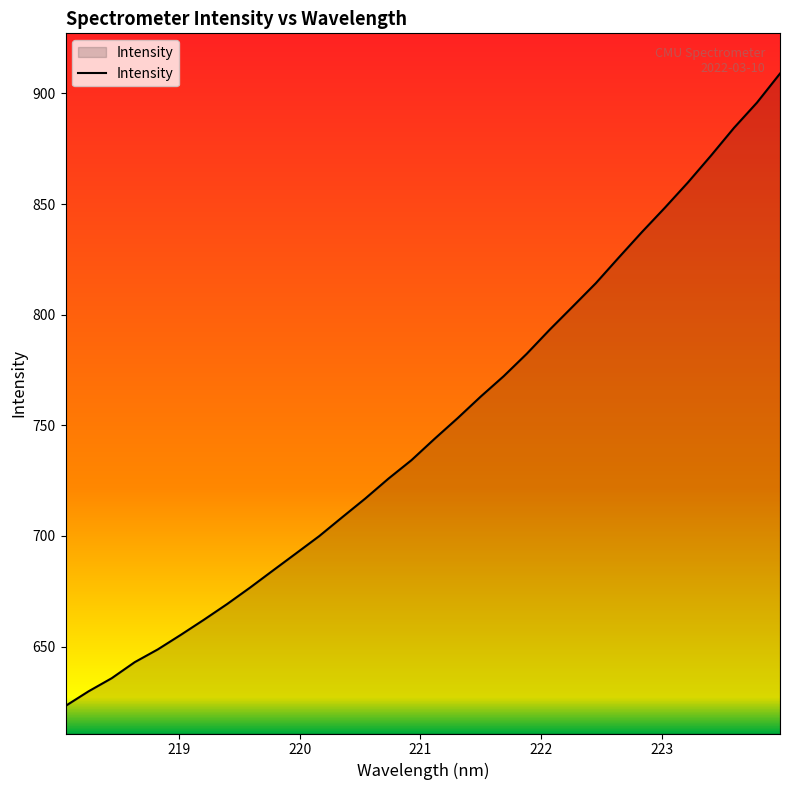

Does the chart display data point markers on the line(s)?

No